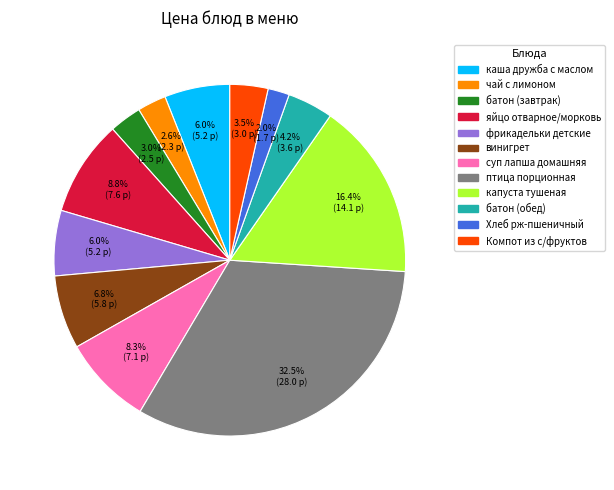

What is the ratio of the value at Хлеб рж-пшеничный to the value at капуста тушеная?

0.1